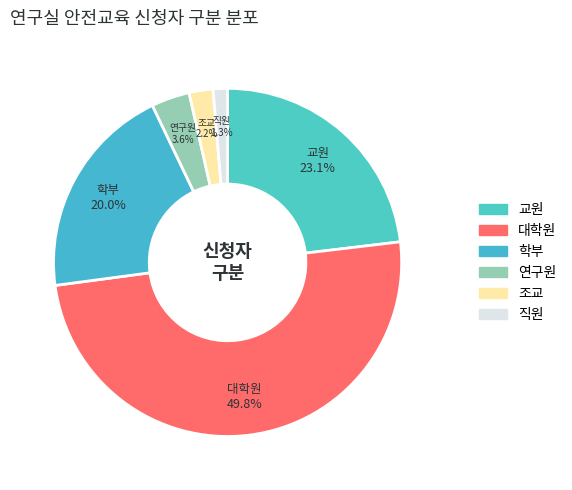

The 대학원 slice represents 63% of the pie. True or false?

False